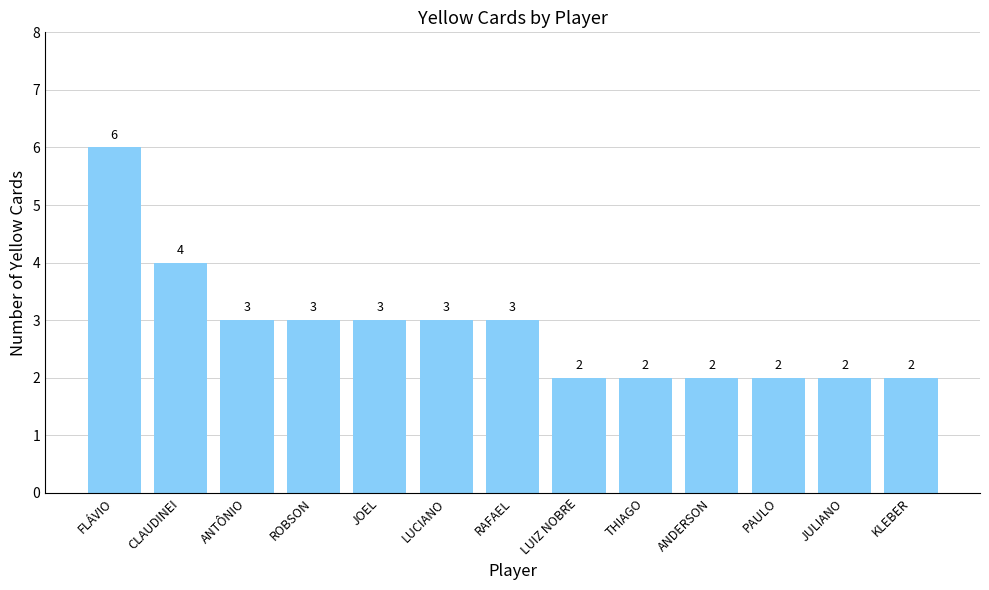

Is it true that the value at FLÁVIO is 6?

True